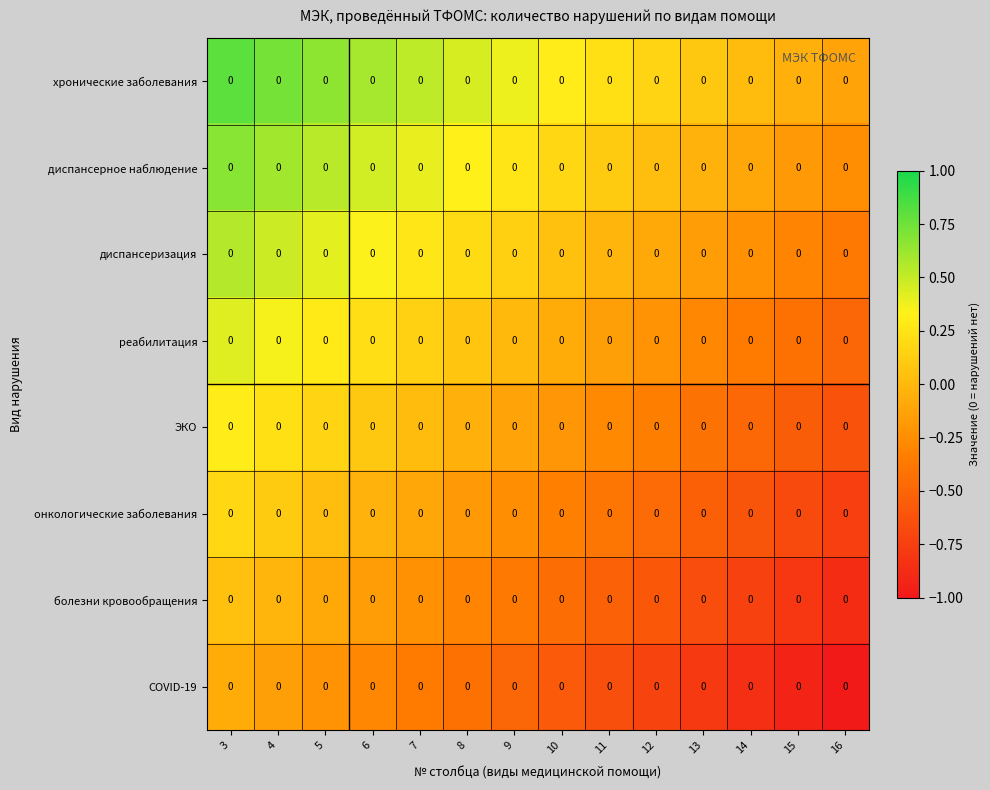

Which has a higher value, 12 or 13?

12